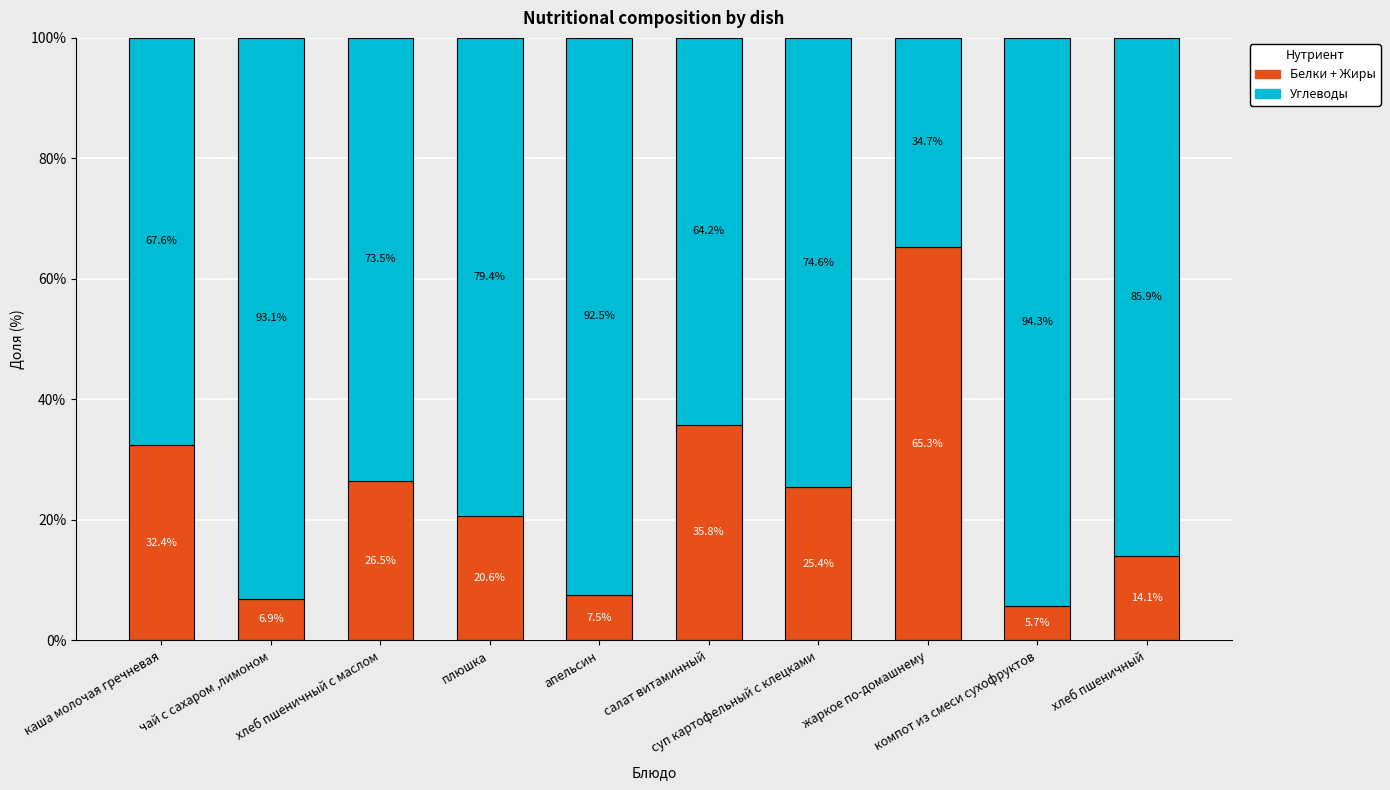

Are the bars horizontal?

No